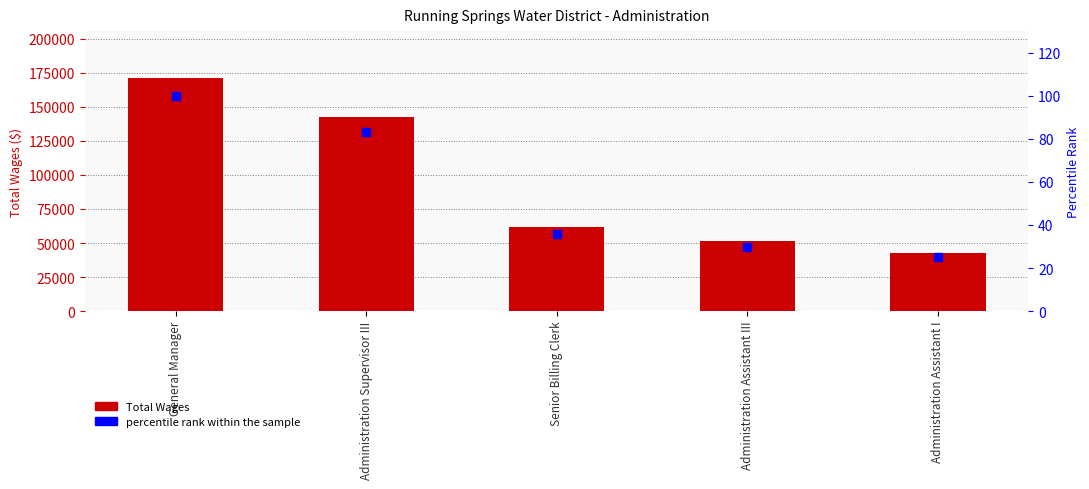

At which category is the sum across all series the highest?

General Manager